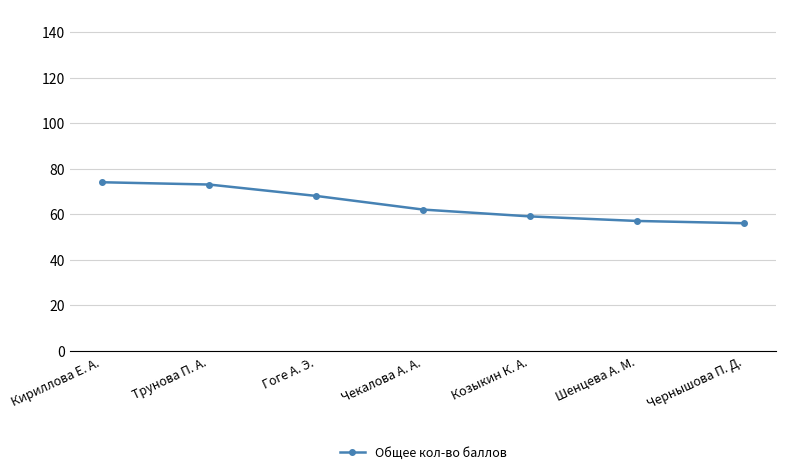

What is the smallest value displayed?

56